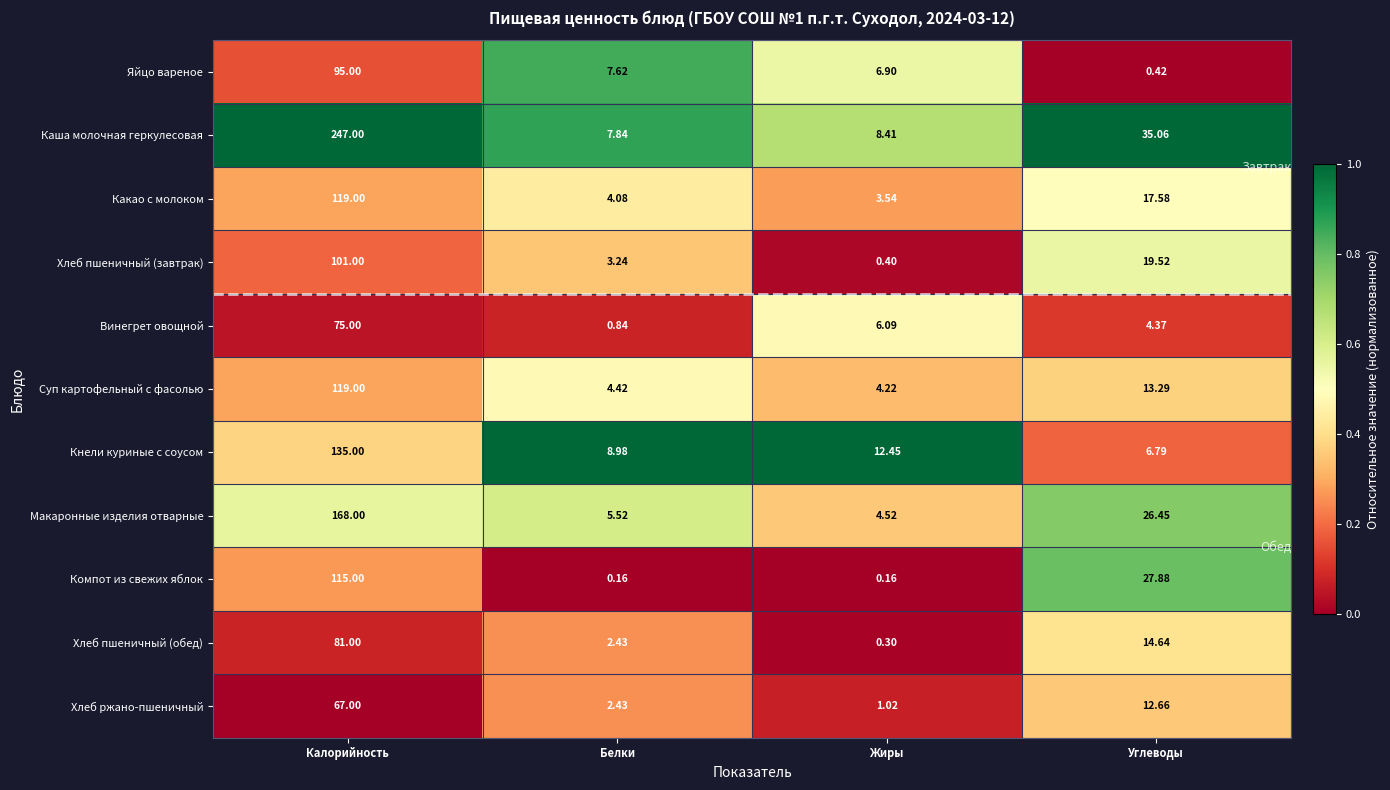

What is the difference between the highest and lowest values at Жиры?

12.3